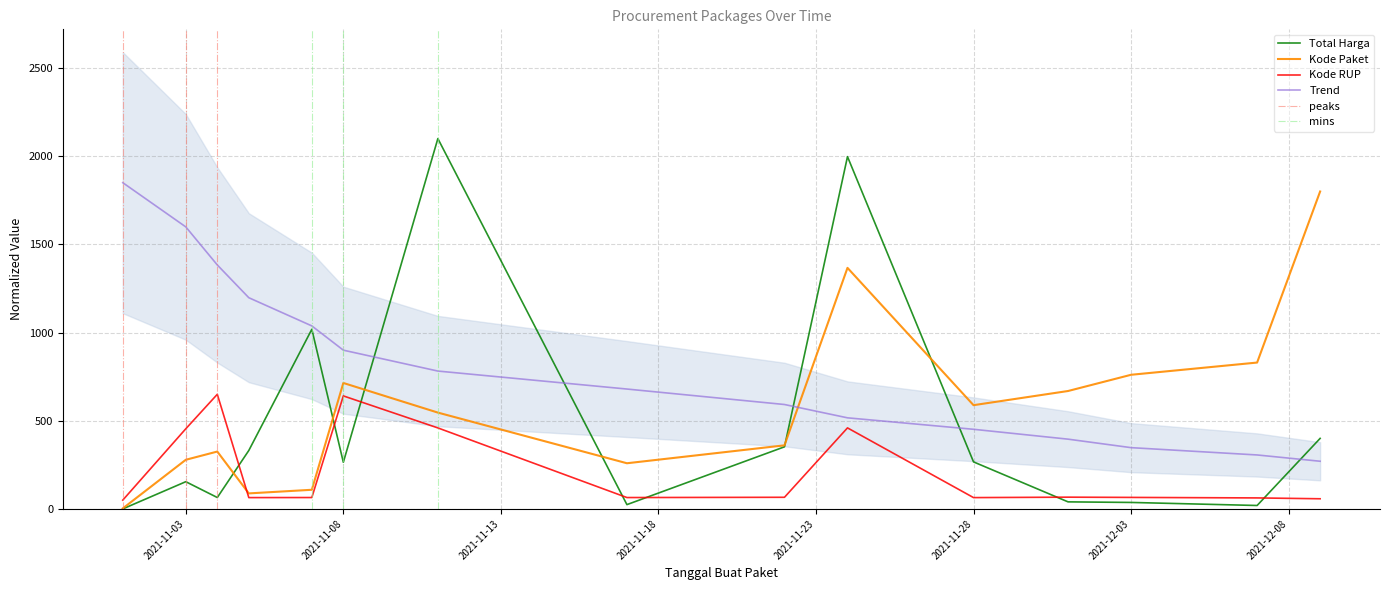

Count the number of categories in the chart.

15